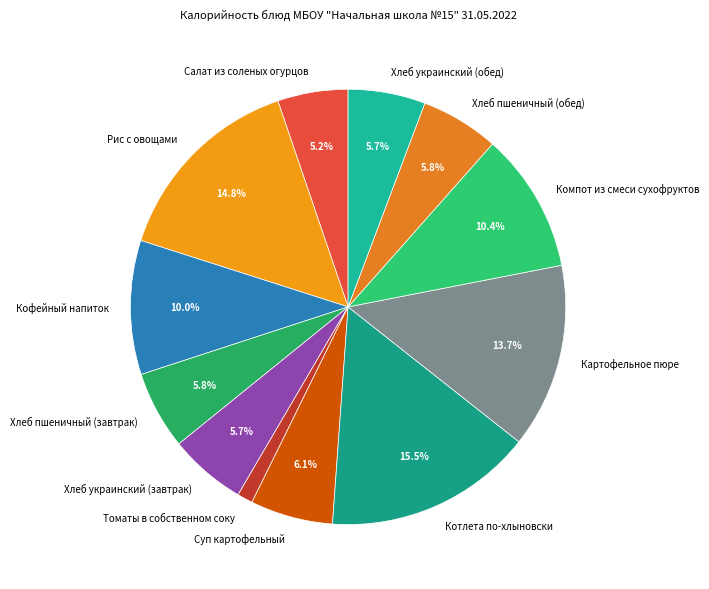

Which slice is the smallest?

Томаты в собственном соку